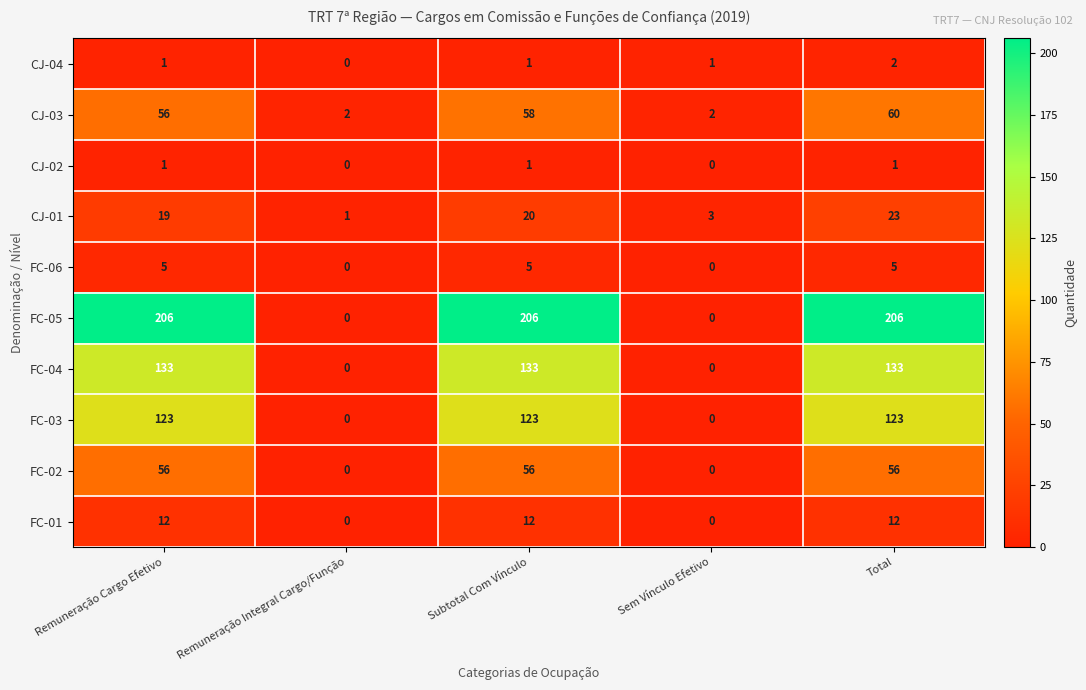

What is the difference between the highest and lowest values at Remuneração Integral Cargo/Função?

2